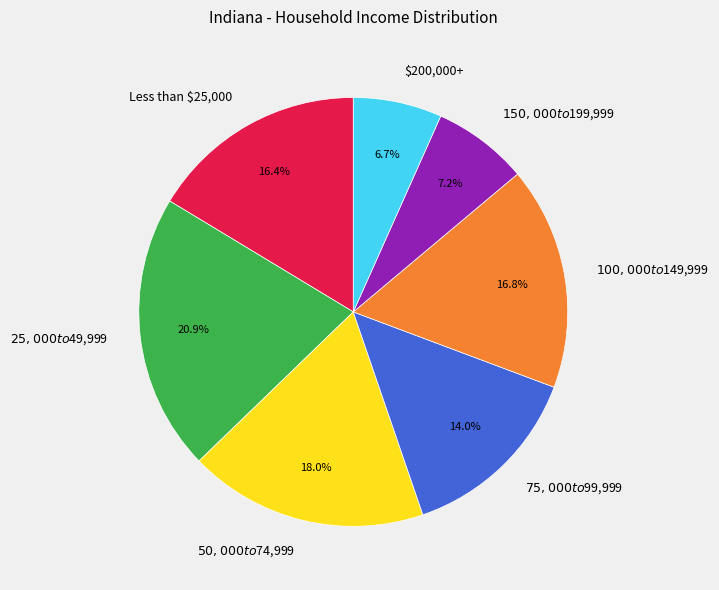

To the nearest percent, what is the difference between the largest and smallest slice percentages?

14%